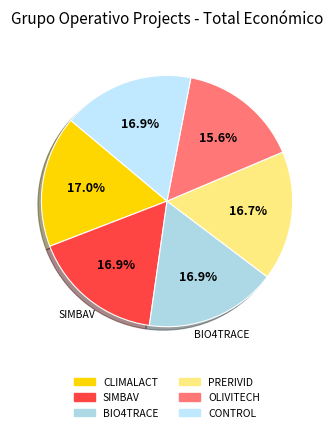

How many slices are in this pie chart?

6